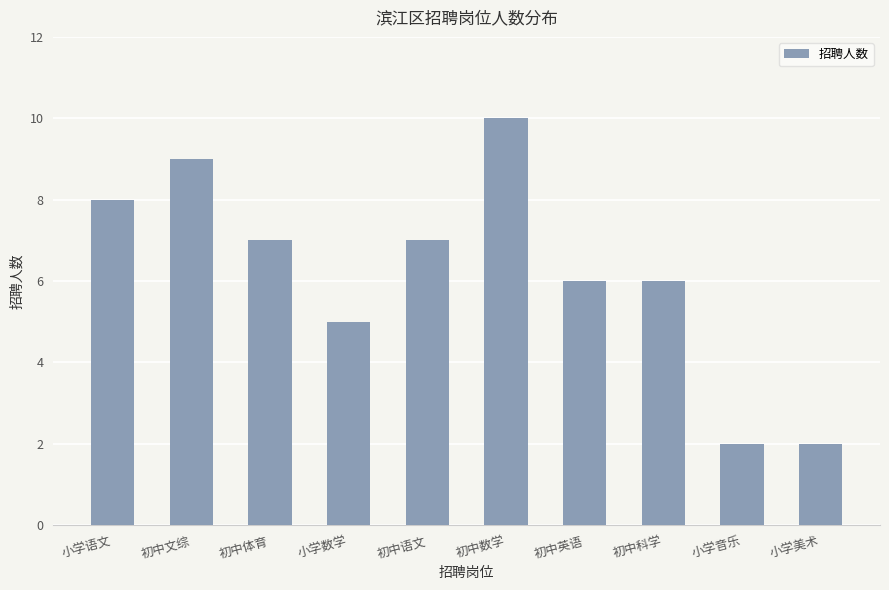

What is the change in value from 初中文综 to 初中英语?

-3